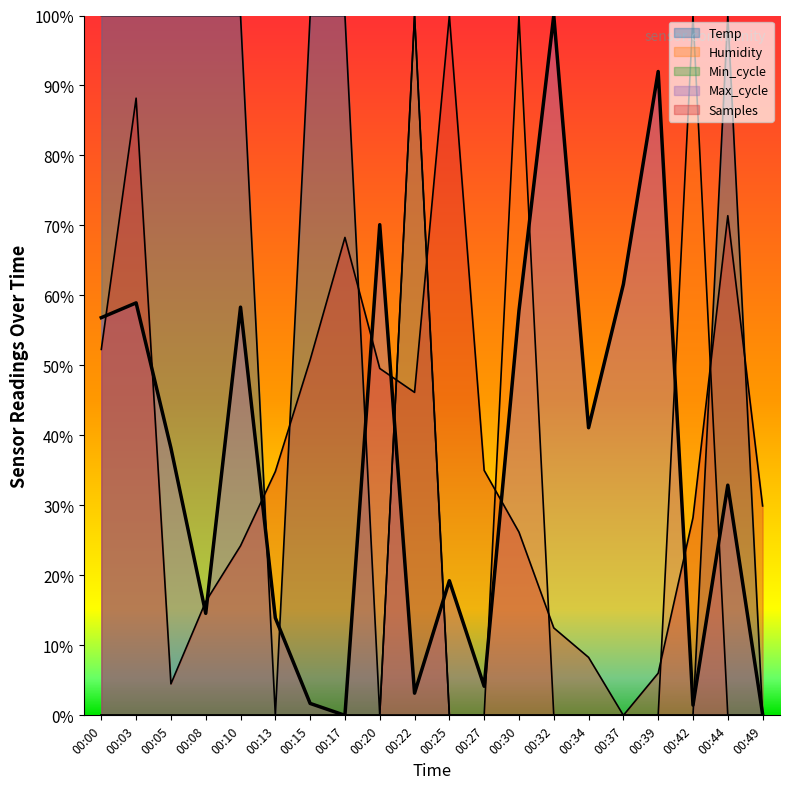

What is the value of the Max_cycle point at the 9th from the left?

70.1